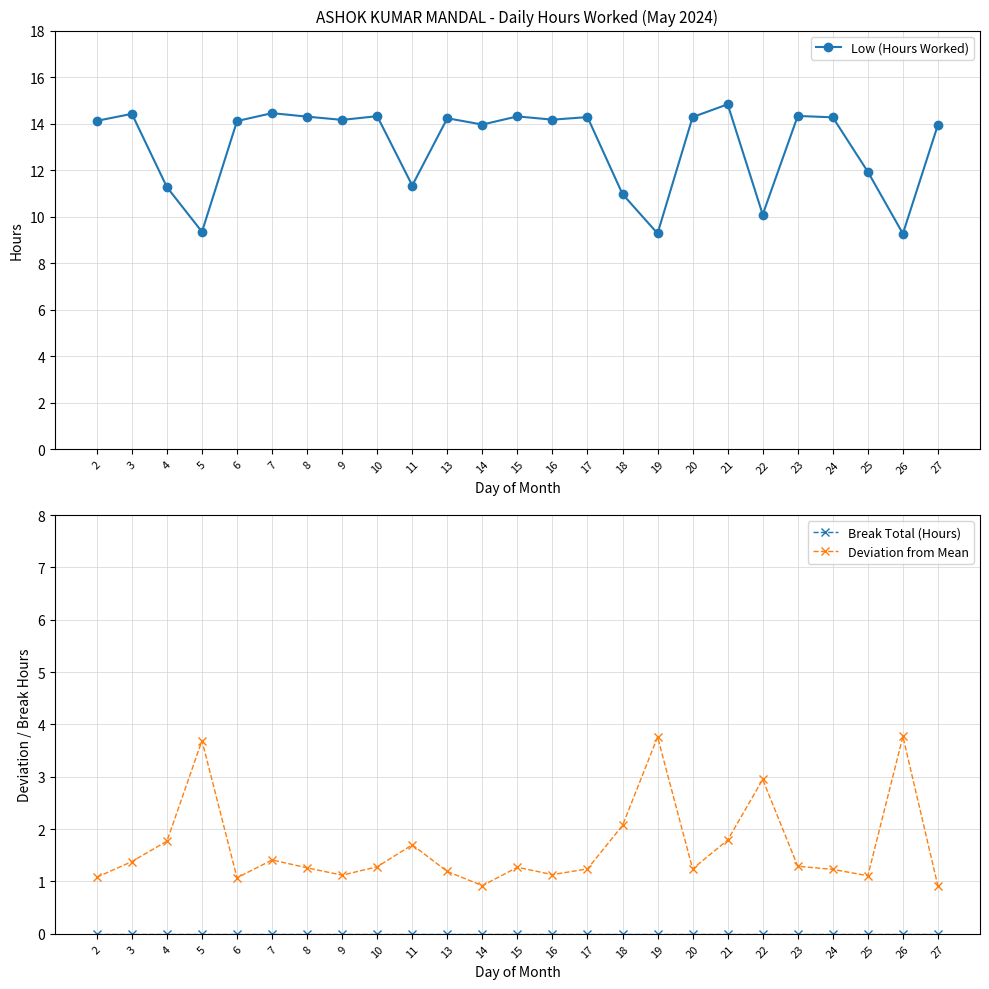

Is it true that Deviation from Mean equals 1.4 at 3?

True